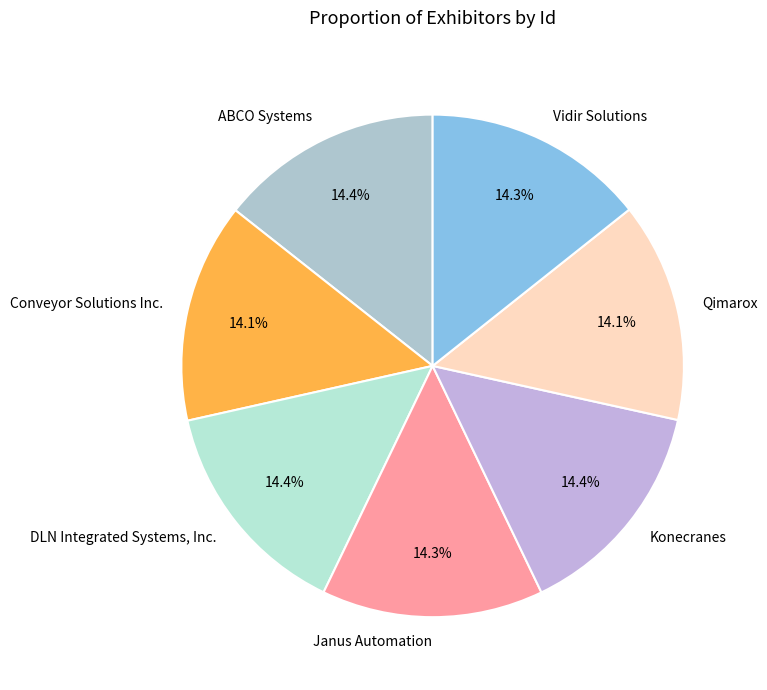

Is Vidir Solutions the majority of the pie?

No